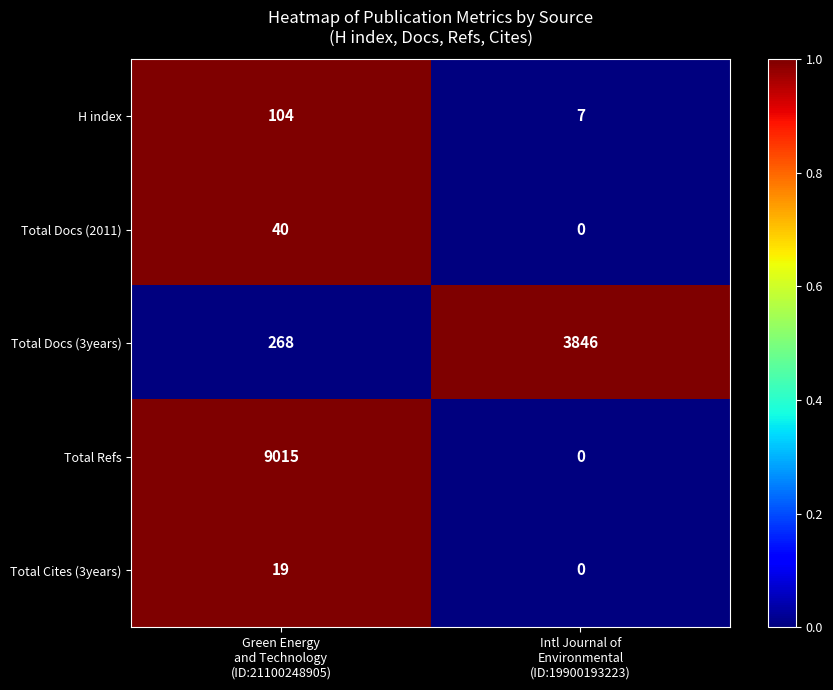

Rank the series by their maximum value, from lowest to highest.

Total Cites (3years), Total Docs (2011), H index, Total Docs (3years), Total Refs